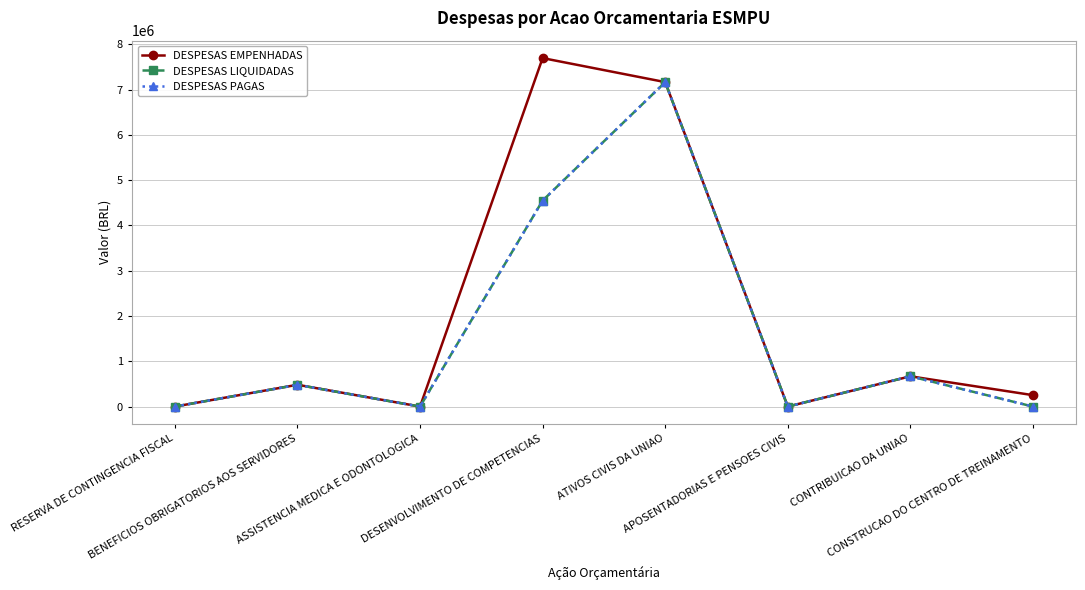

Does the chart have visible grid lines?

Yes